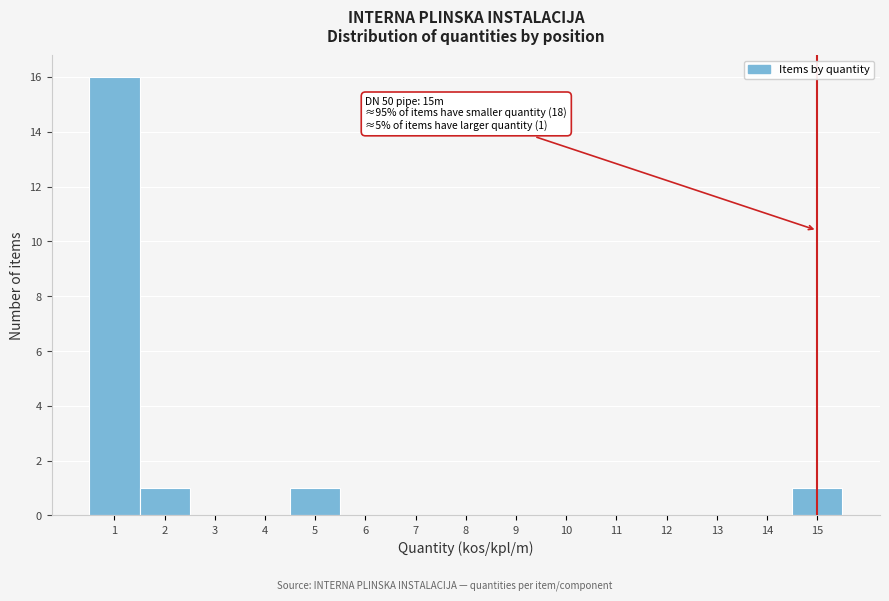

Over which range of the x-axis is the bar tallest?

0.5 to 1.5